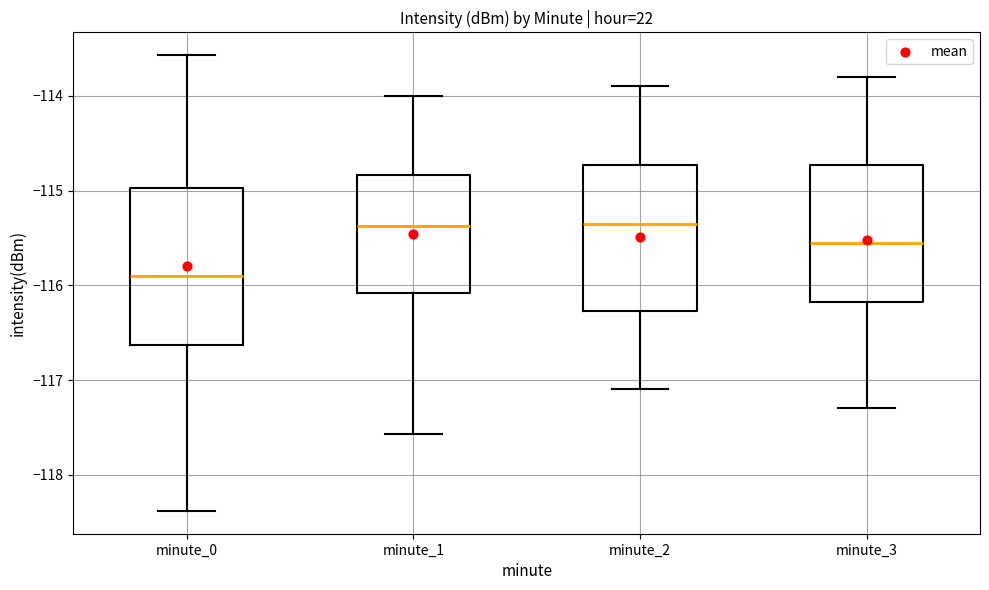

Reading left to right, read every box against the y-axis: the position of its median line, the range the box covers, and the ends of its whiskers. The values are not printed on the chart, so give them approximately, as read against the axis.

minute_0: median -115.9, box -116.6 to -115.0, whiskers -118.4 to -113.6
minute_1: median -115.4, box -116.1 to -114.8, whiskers -117.6 to -114.0
minute_2: median -115.3, box -116.3 to -114.7, whiskers -117.1 to -113.9
minute_3: median -115.5, box -116.2 to -114.7, whiskers -117.3 to -113.8